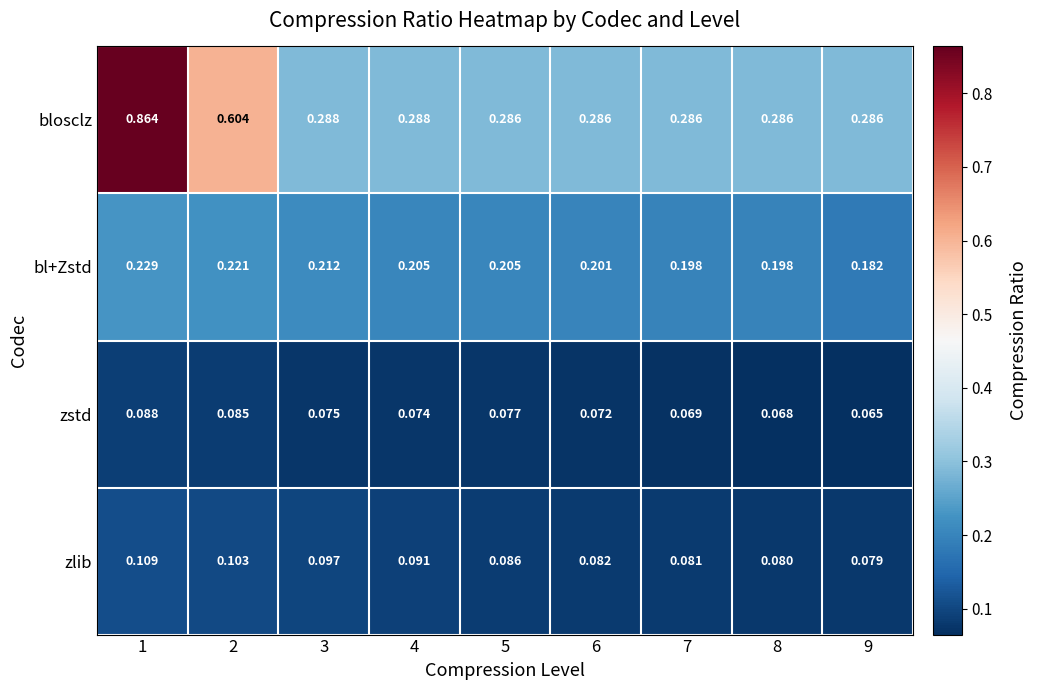

Which series has the largest total across all categories?

blosclz